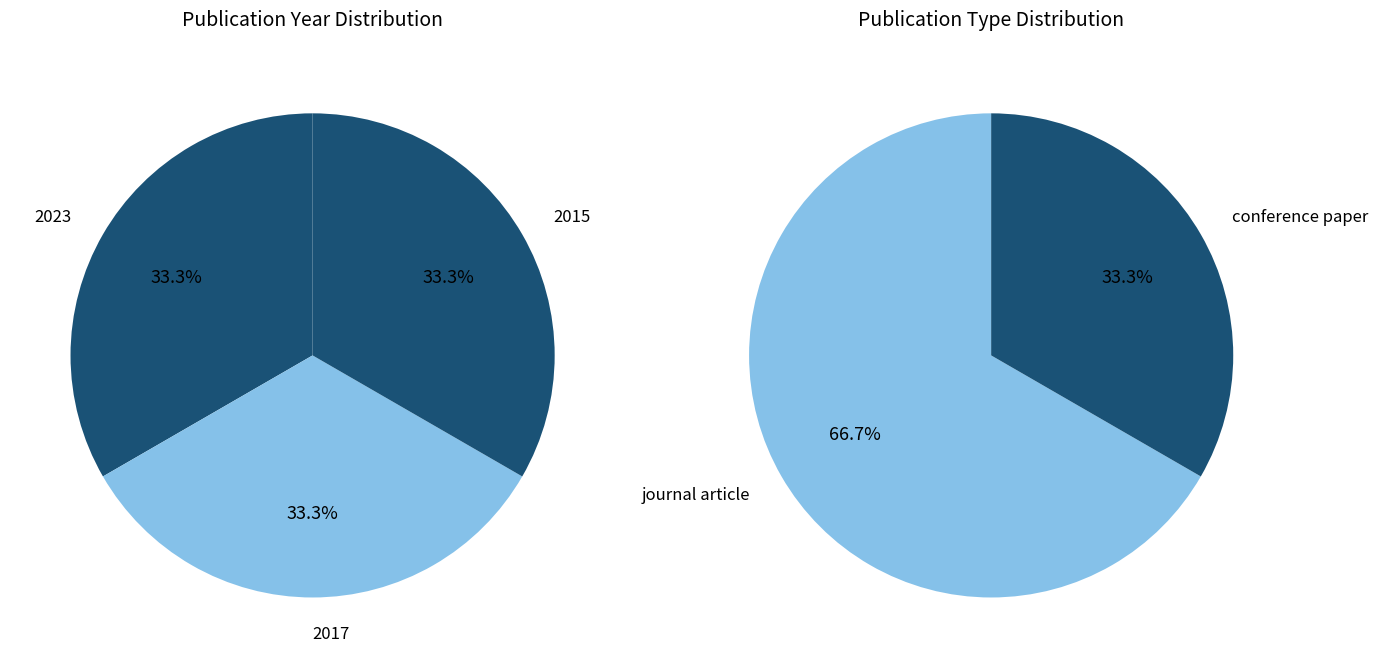

What portion of the pie excludes conference paper (2017)?

66.7%